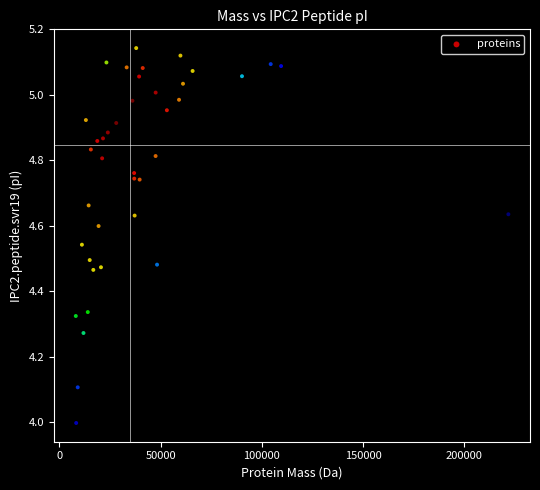

What is the range of X values (max minus min)?

213758.3